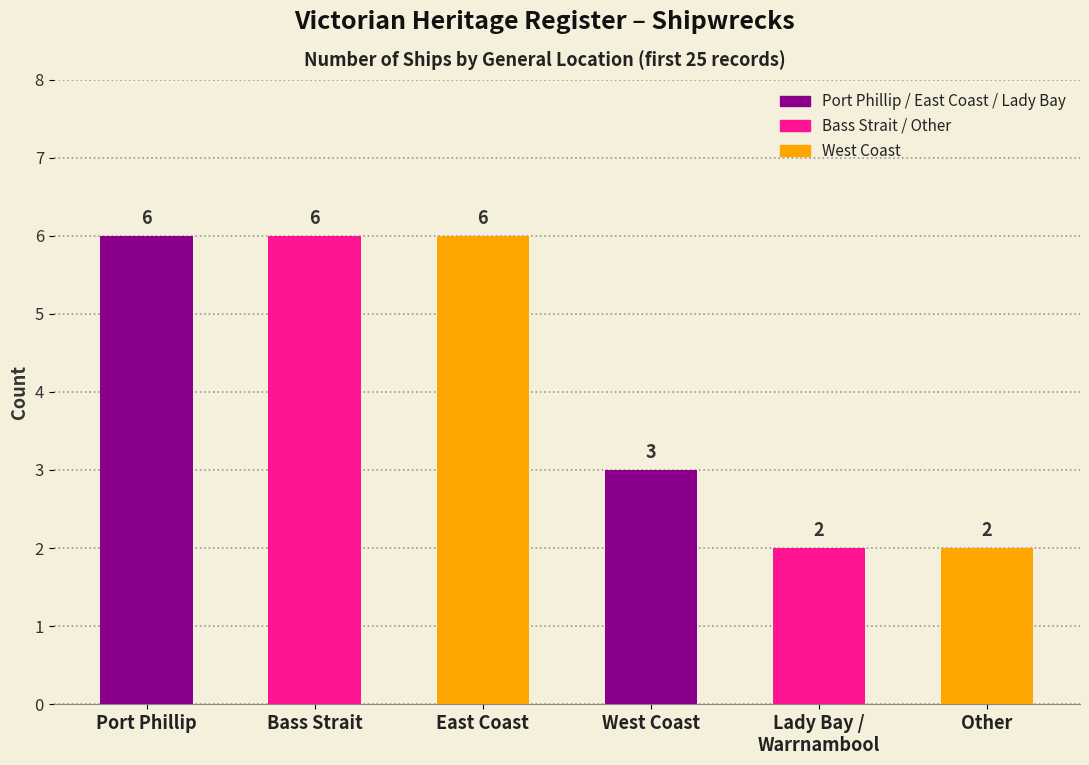

Read the value at Lady Bay /
Warrnambool.

2